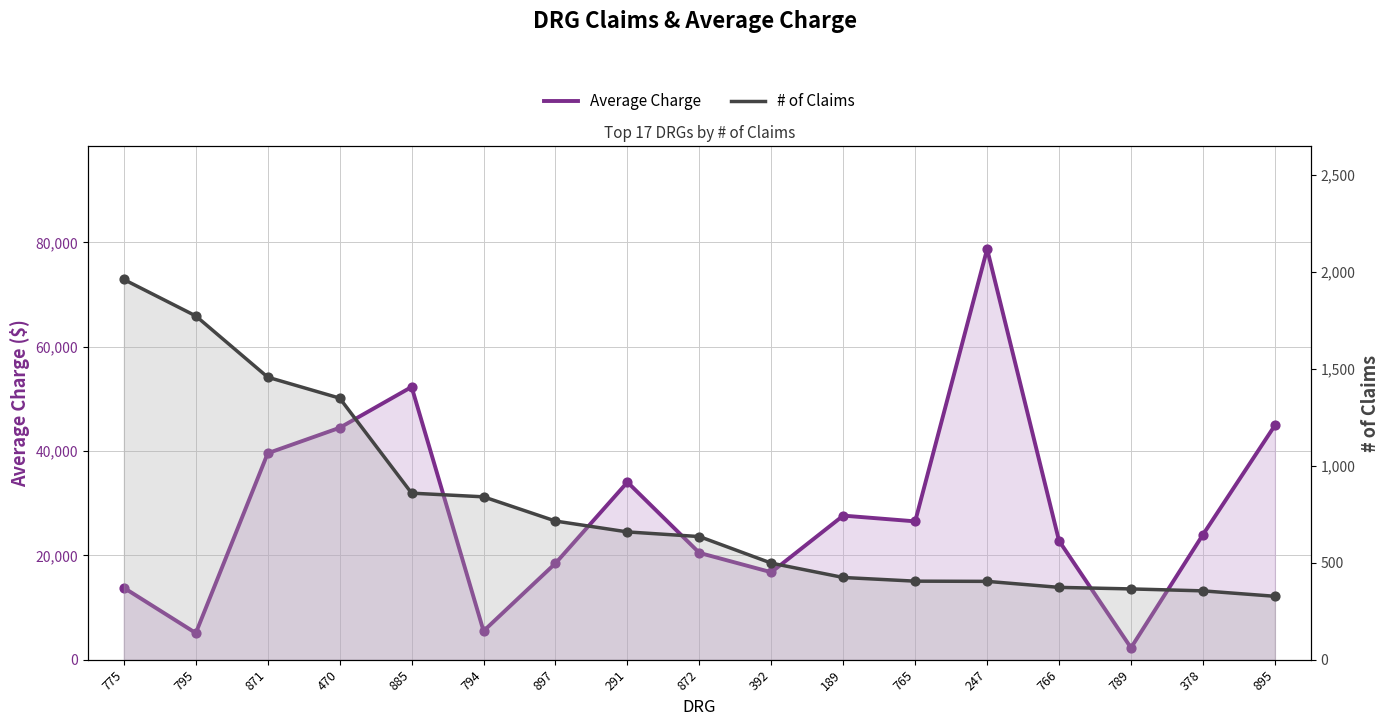

Which series has the largest Y range (max minus min)?

Average Charge